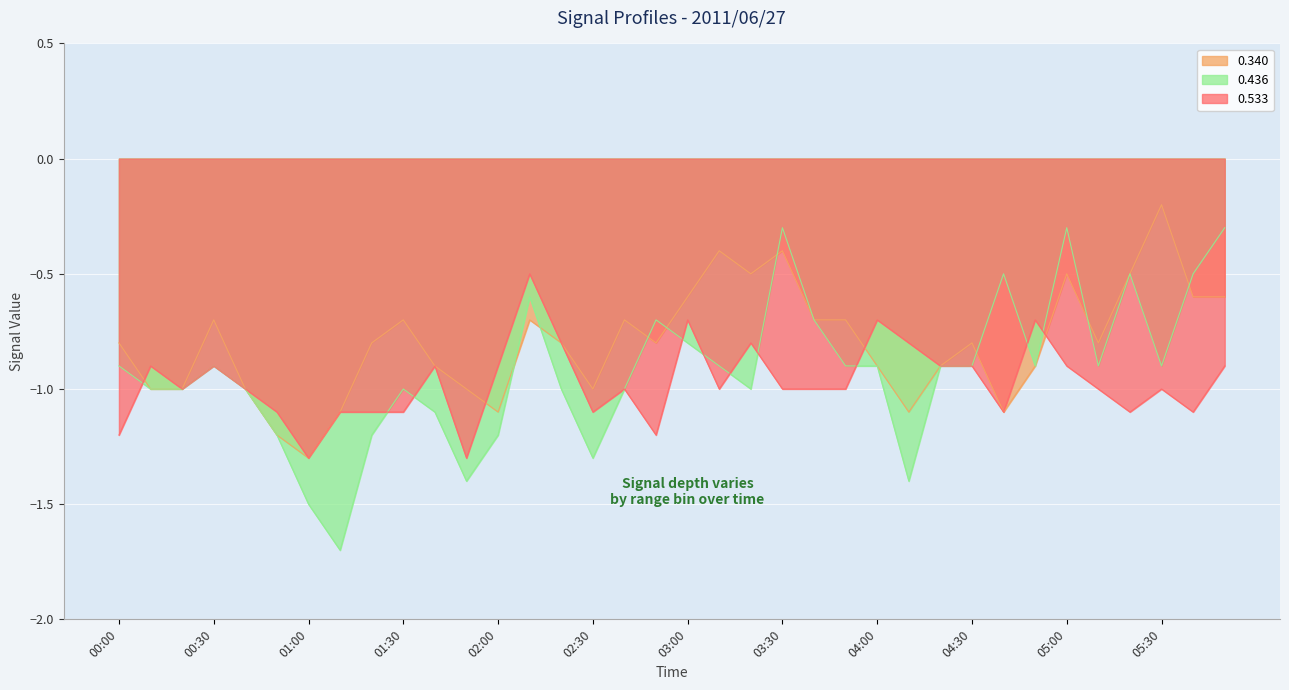

What are all the series names shown in the legend?

0.340, 0.436, 0.533